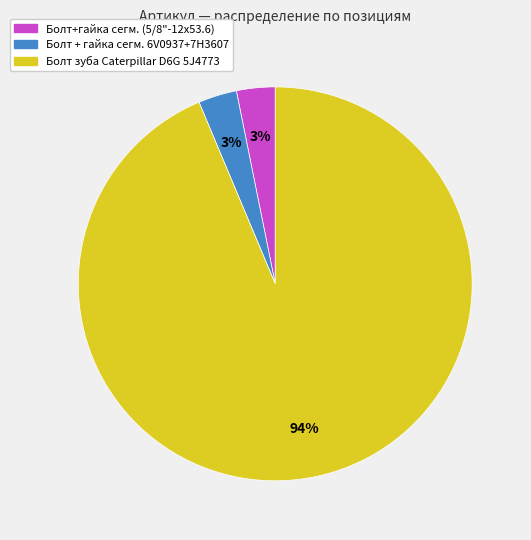

True or false: Болт зуба Caterpillar D6G 5J4773 accounts for 87% of the total.

False